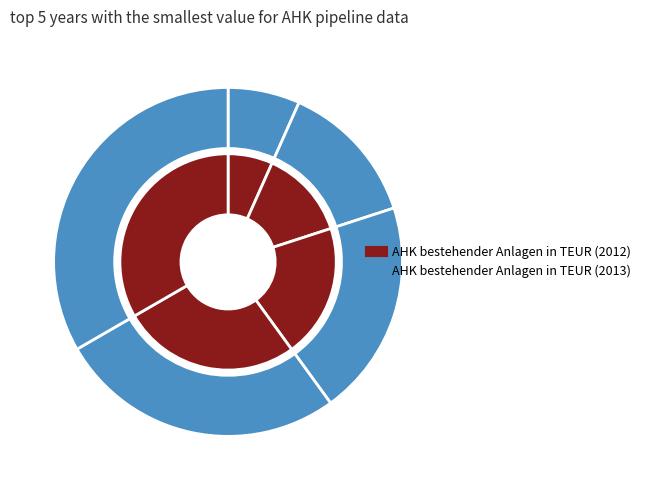

Rank the categories by AHK bestehender Anlagen in TEUR (2012) value from lowest to highest.

2013, 2012, 2011, 2010, 2009